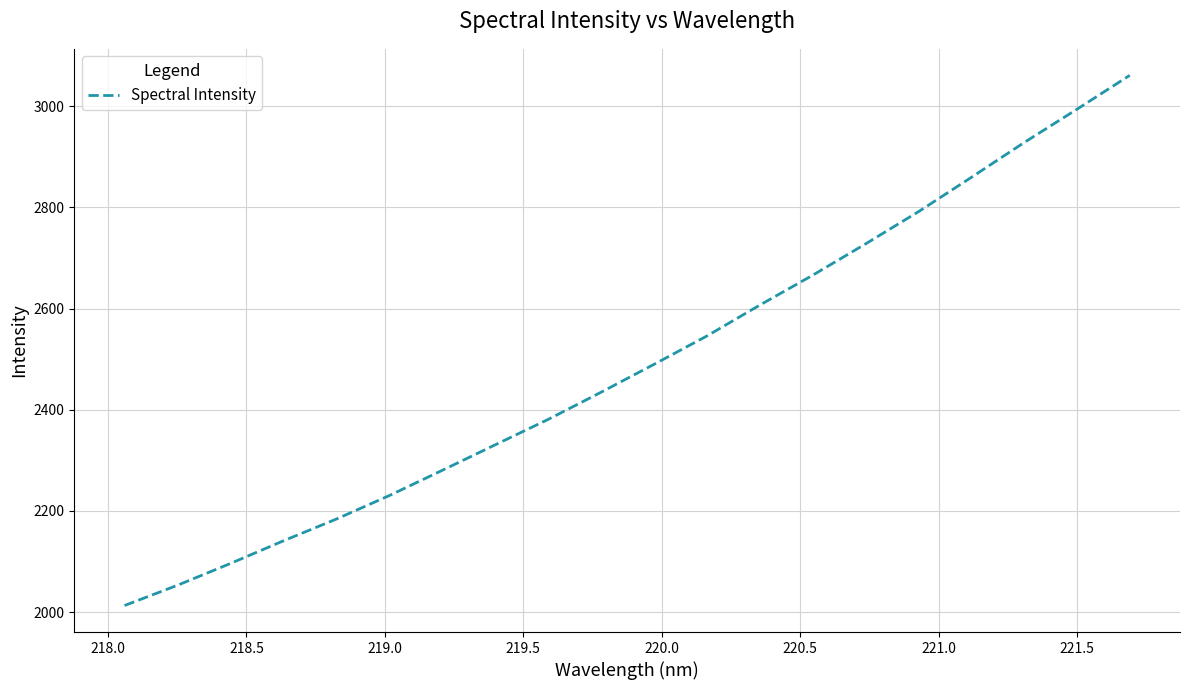

Reading left to right, extract all data points from this chart.

2013.2	2053.2	2096.3	2141.0	2184.0	2230.4	2280.2	2330.6	2380.8	2434.4	2489.5	2545.6	2606.6	2665.6	2727.5	2791.1	2858.9	2927.7	2993.7	3060.7